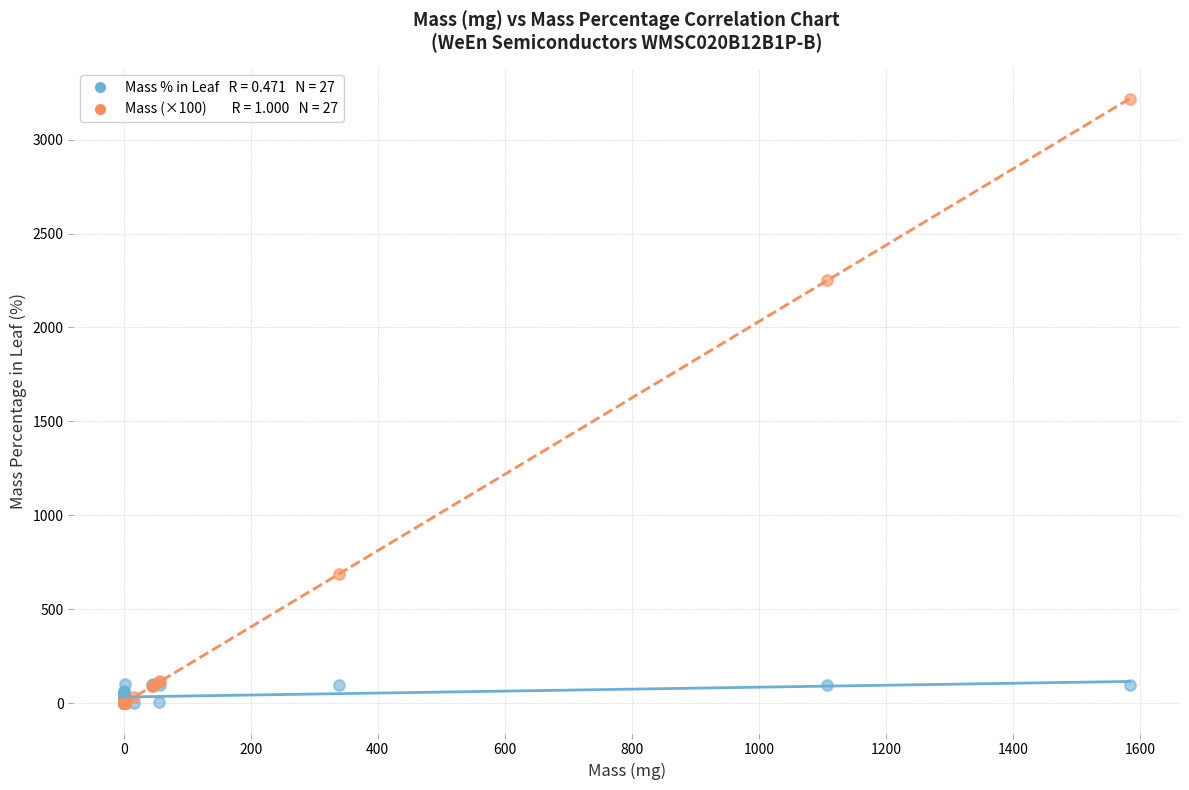

Across all series, what Y value is closest to 1609?

2251.0